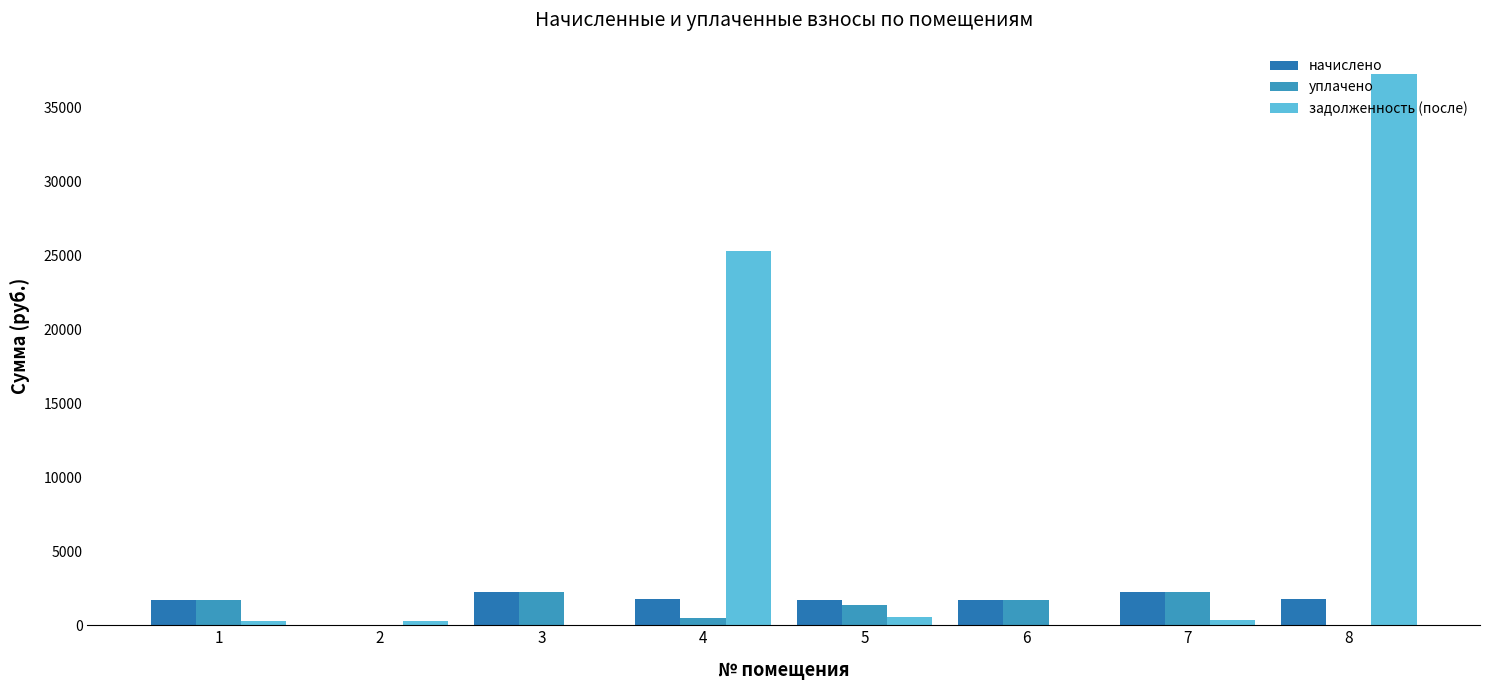

What is the sum of the задолженность (после) values at 3 and 7?

378.0